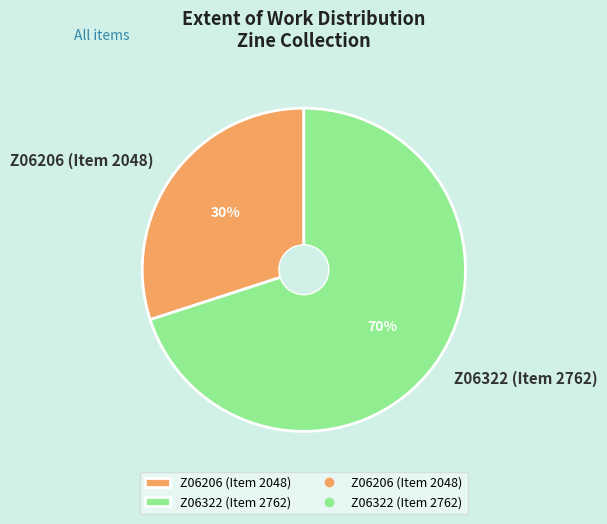

Is Z06206 (Item 2048) the majority of the pie?

No